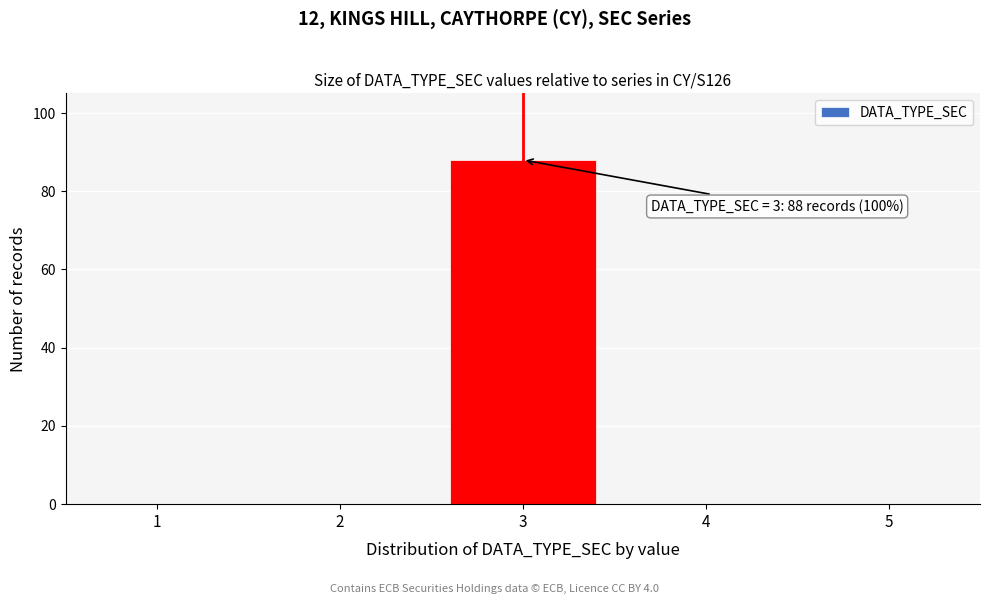

Reading right to left, list all the values displayed in this chart.

5=0	4=0	3=88	2=0	1=0